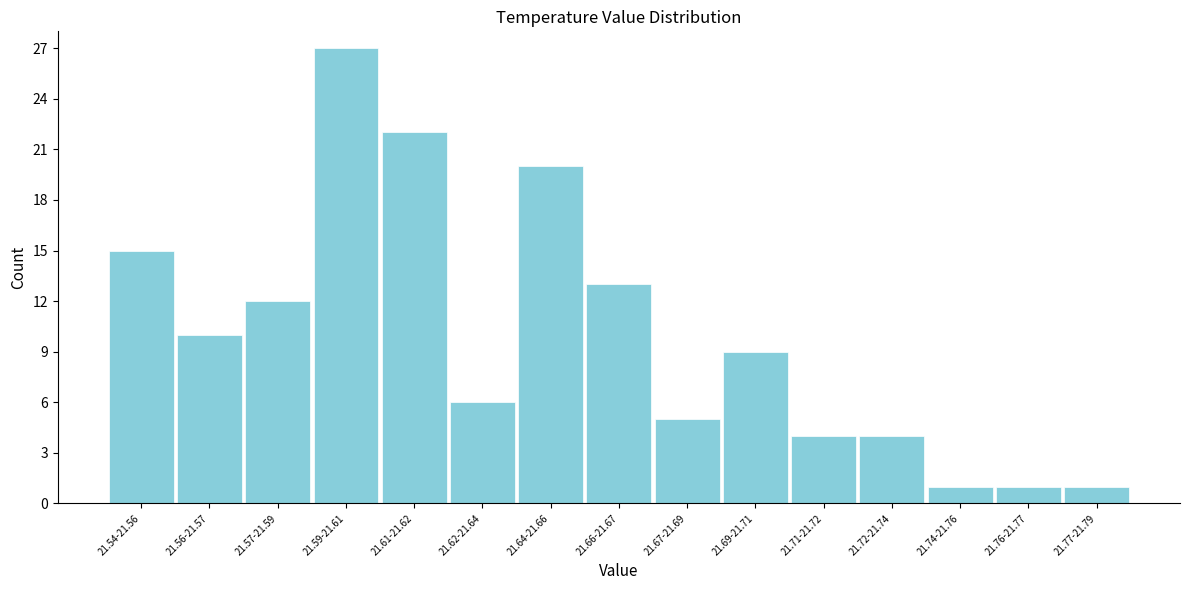

Reading left to right, what are all the values shown in this chart?

21.54-21.56=15	21.56-21.57=10	21.57-21.59=12	21.59-21.61=27	21.61-21.62=22	21.62-21.64=6	21.64-21.66=20	21.66-21.67=13	21.67-21.69=5	21.69-21.71=9	21.71-21.72=4	21.72-21.74=4	21.74-21.76=1	21.76-21.77=1	21.77-21.79=1